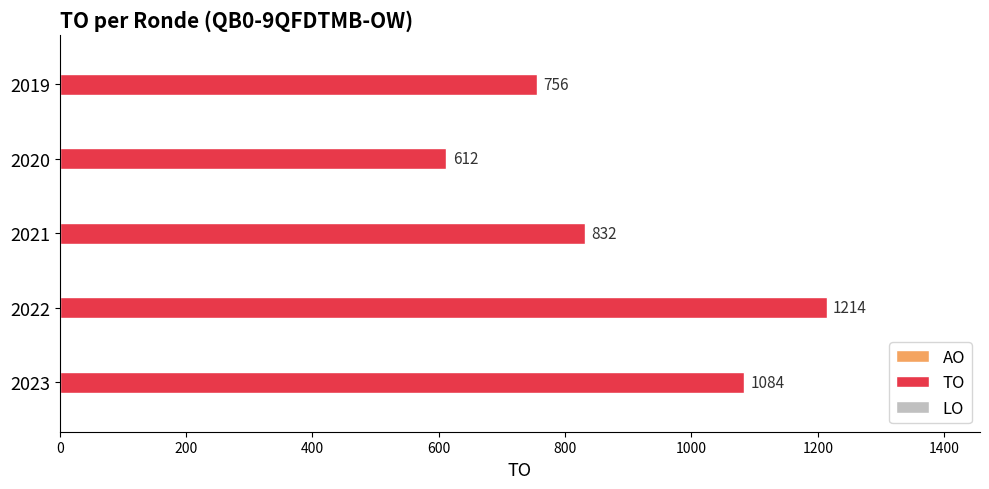

At which label is the value closest to 913?

2021